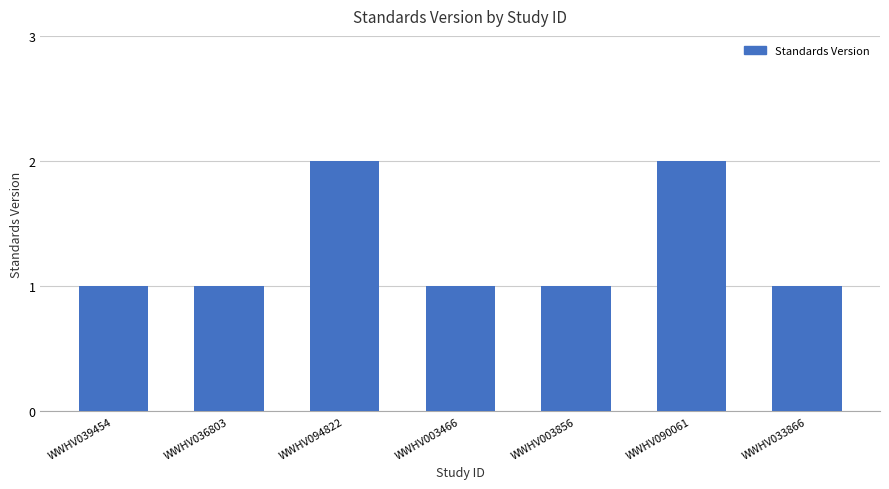

What is the maximum value shown in the chart?

2